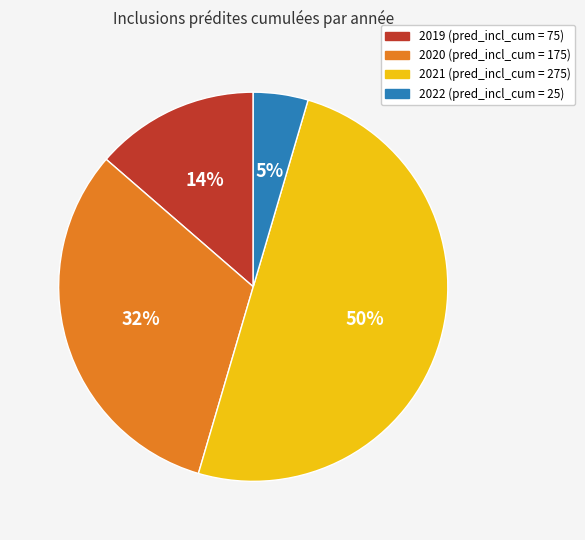

Is 2020 the majority of the pie?

No